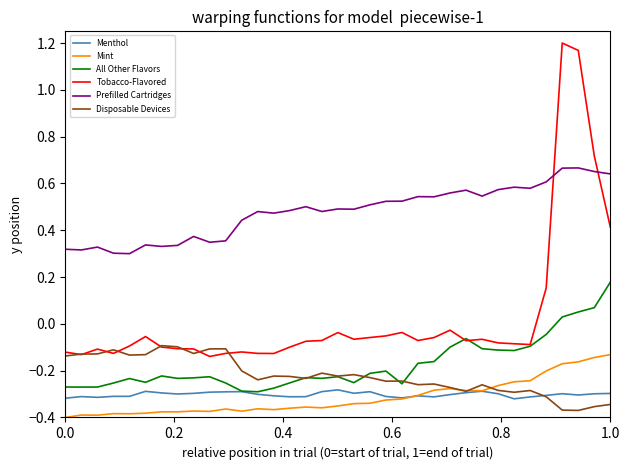

Which series has the widest spread of values?

Tobacco-Flavored